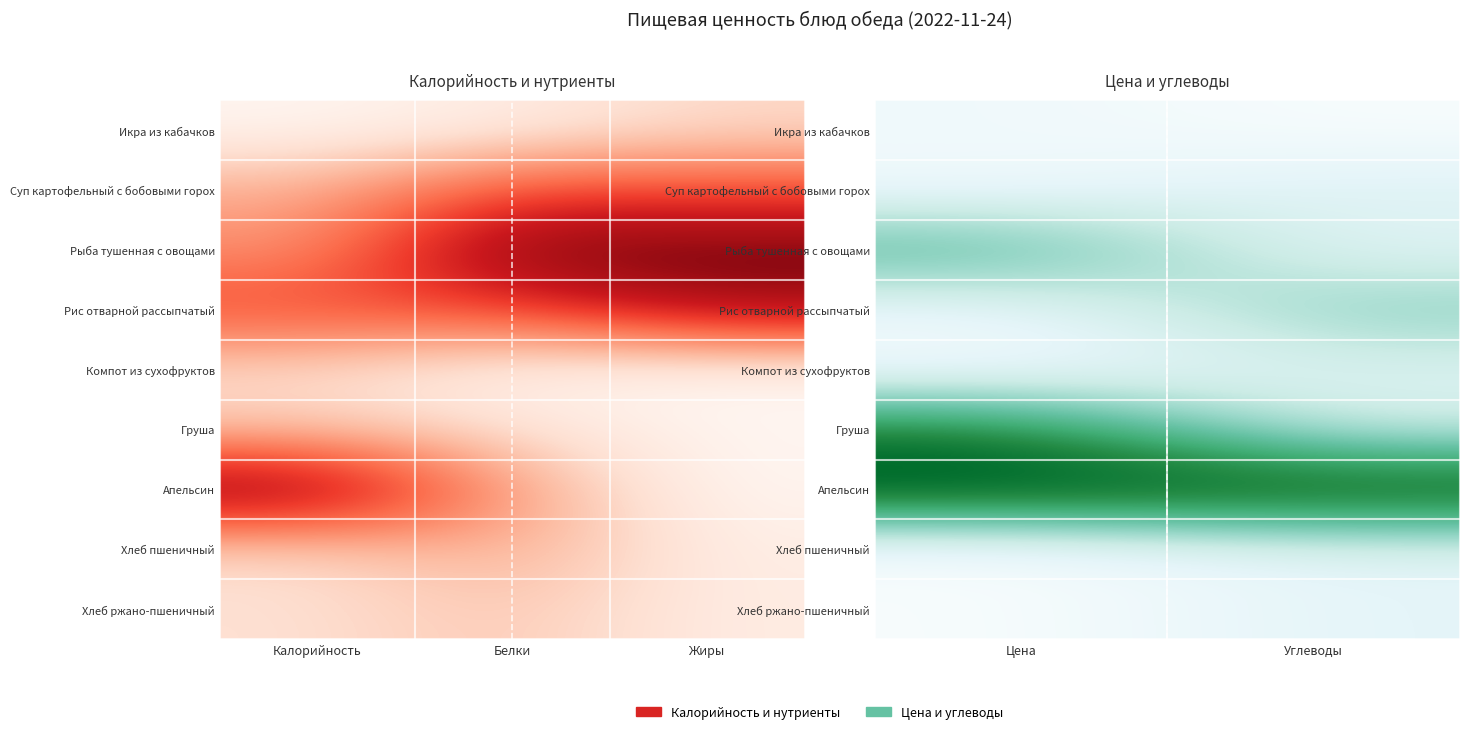

The value of Рис отварной рассыпчатый at Цена is 0.1. True or false?

True